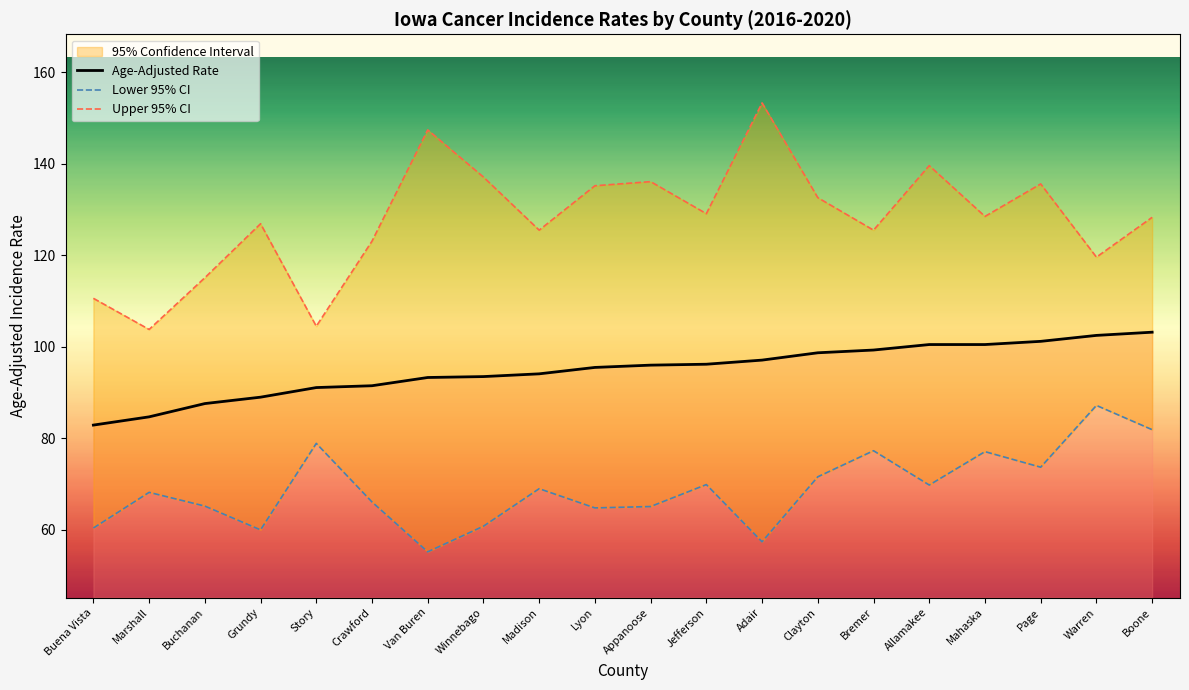

At how many categories does at least one series exceed 101?

20